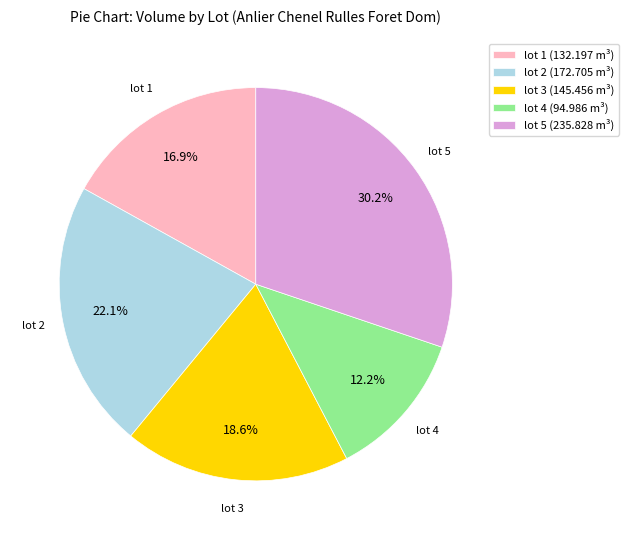

To the nearest percent, what is the average slice percentage?

20%